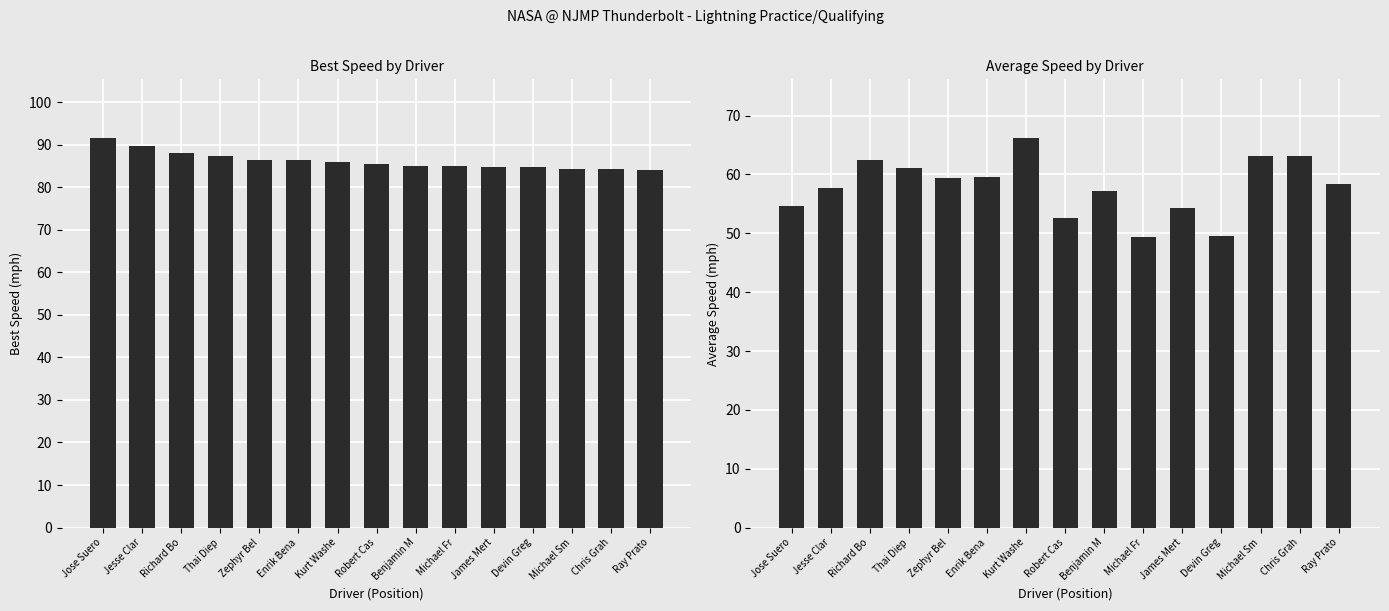

Are the bars horizontal?

No